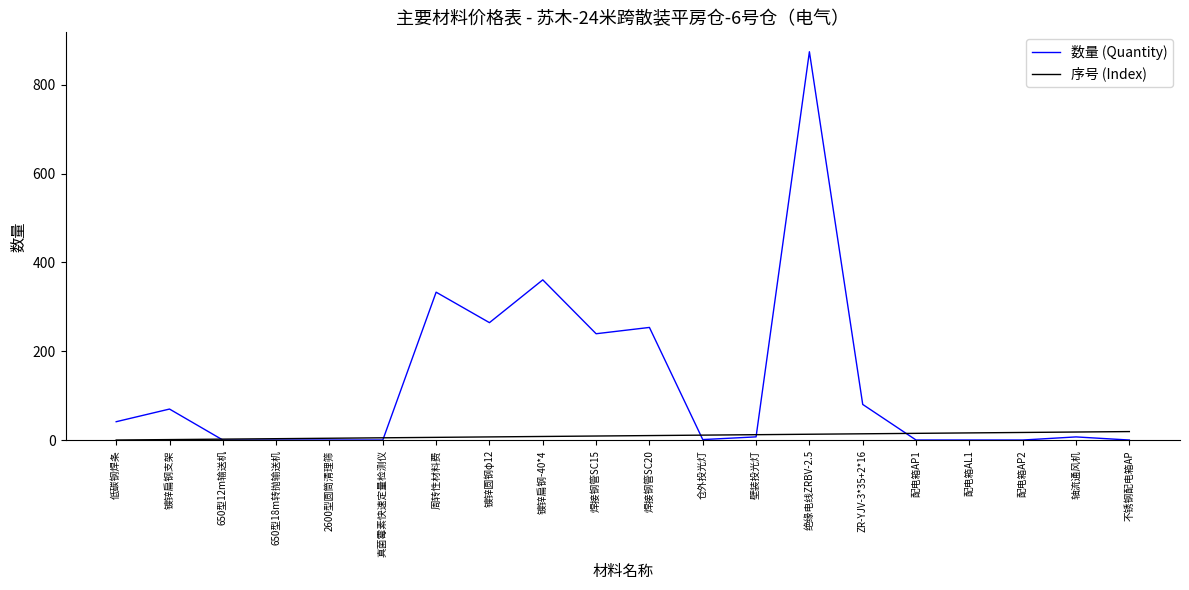

At which category does the chart reach its peak across all series?

绝缘电线ZRBV-2.5